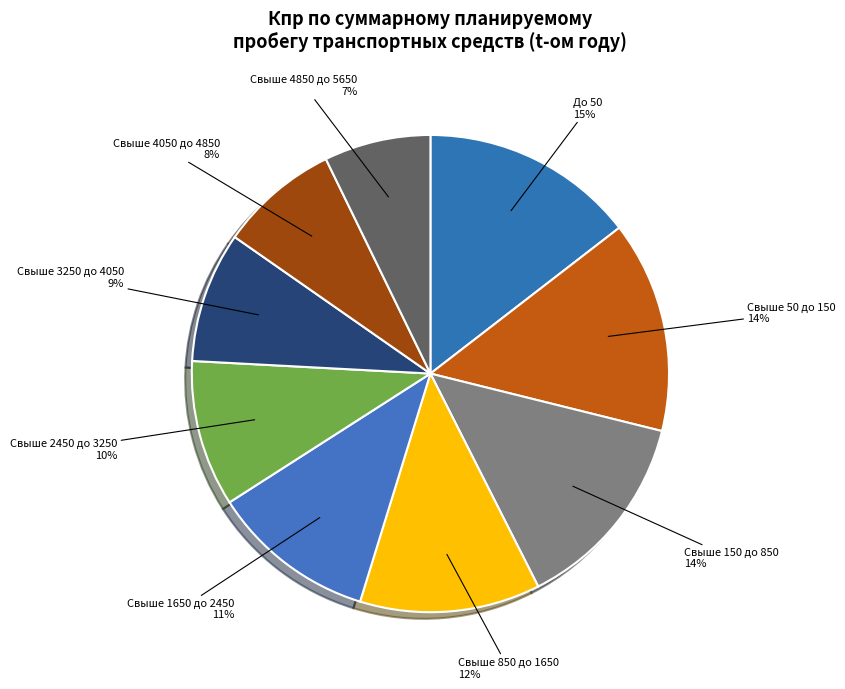

To the nearest percent, what is the difference between the Свыше 4050 до 4850 and Свыше 2450 до 3250 slice percentages?

2%